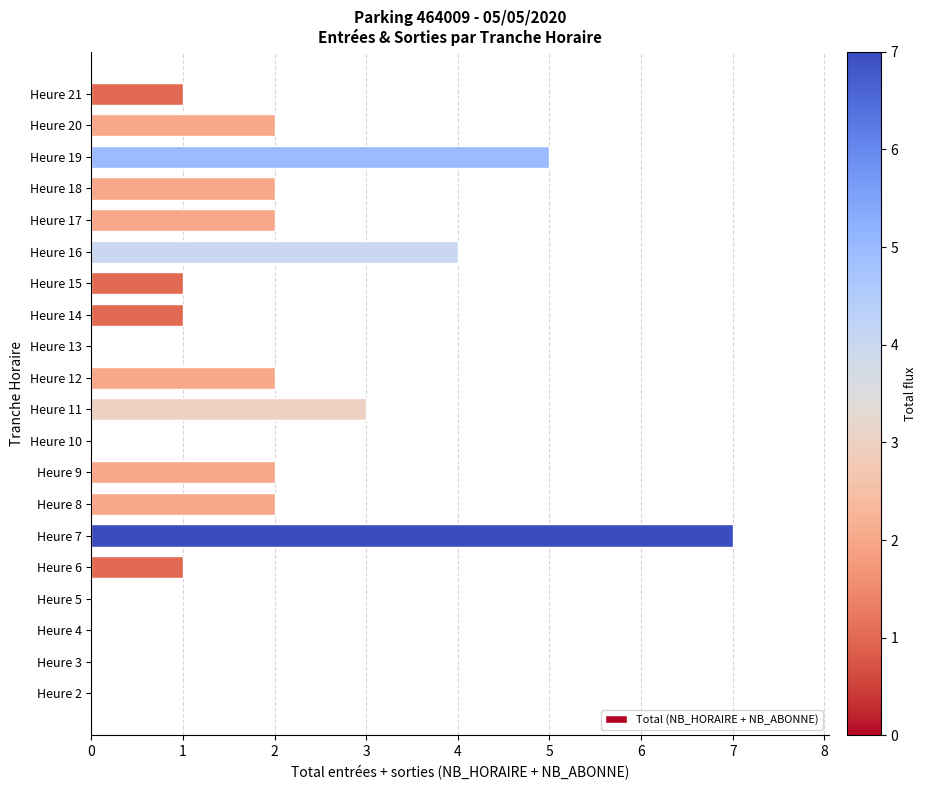

Which has a higher value, Heure 17 or Heure 11?

Heure 11